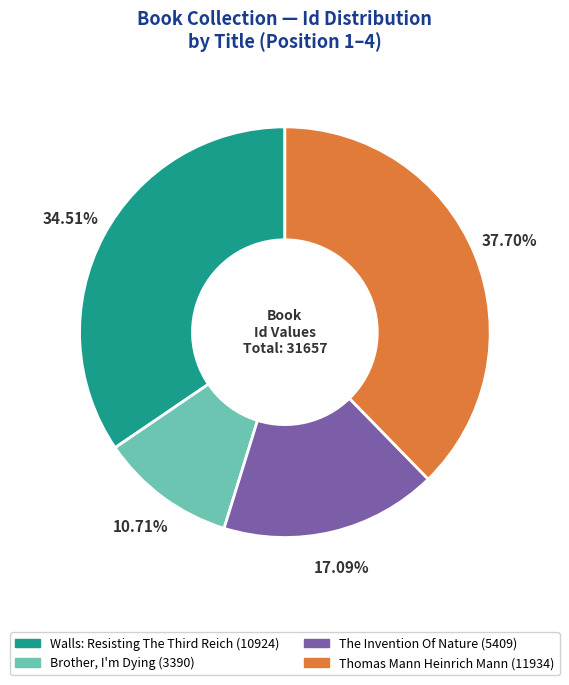

Does any single category account for the majority?

No